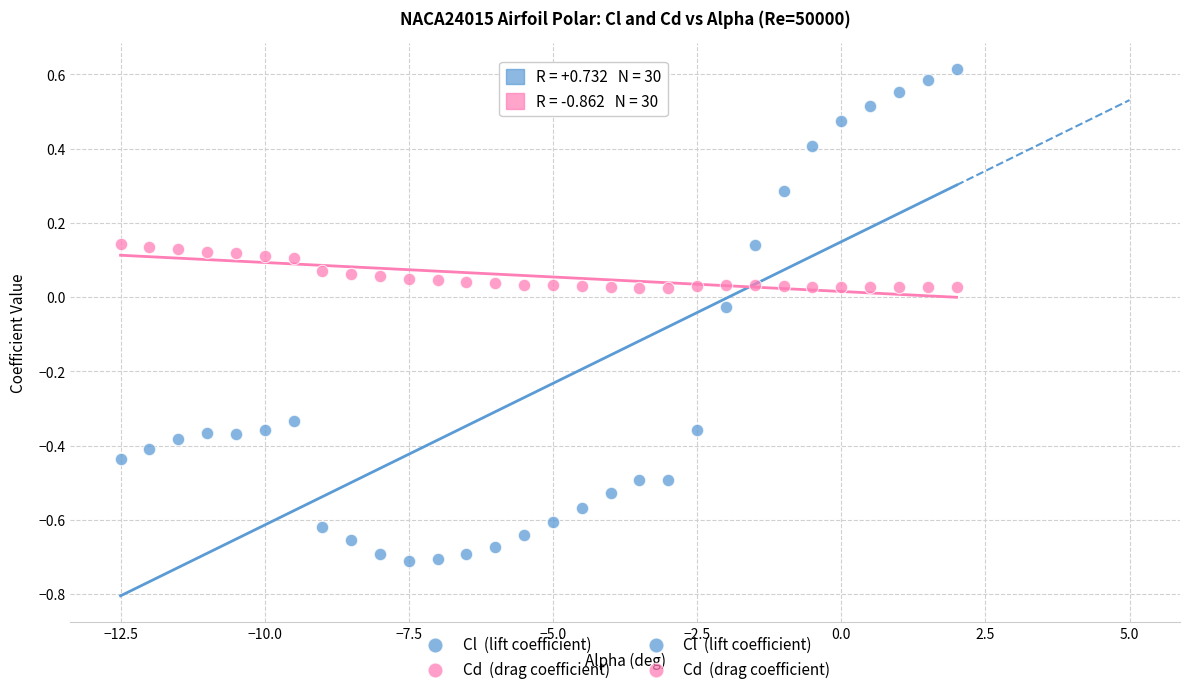

Across all data points, what is the range of Y values (max minus min)?

1.3